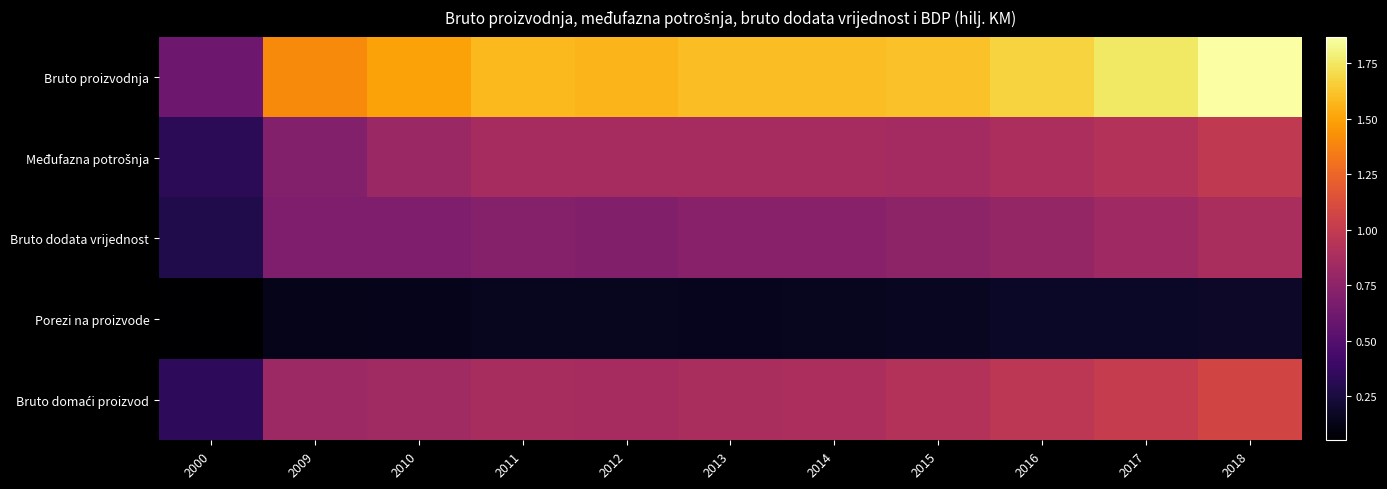

What is the maximum value shown in the chart?

18690814